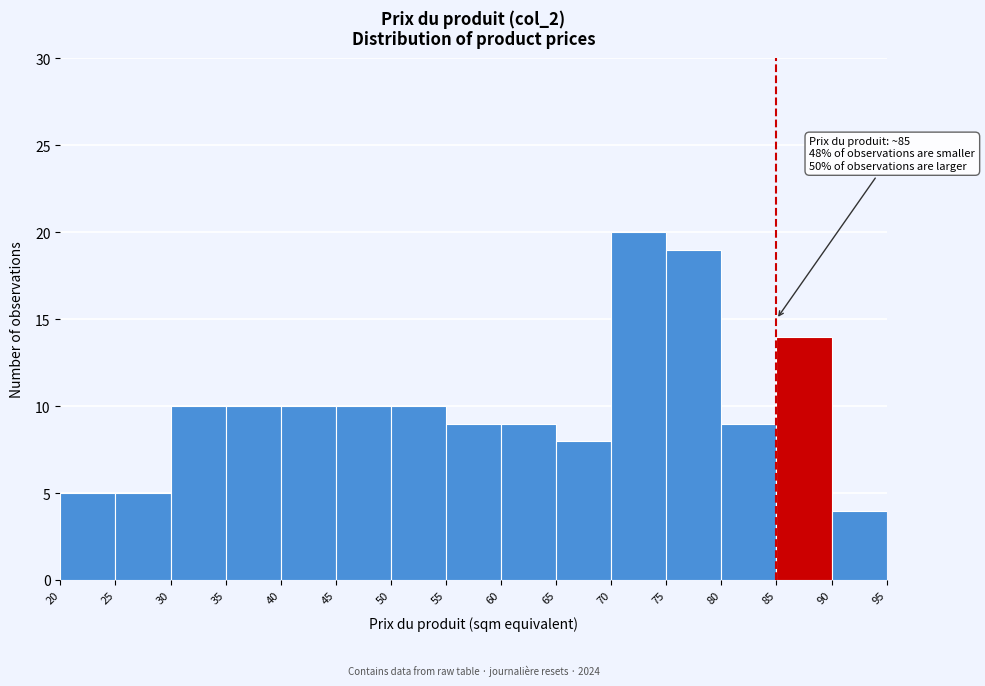

Over which range of the x-axis is the bar tallest?

70 to 75